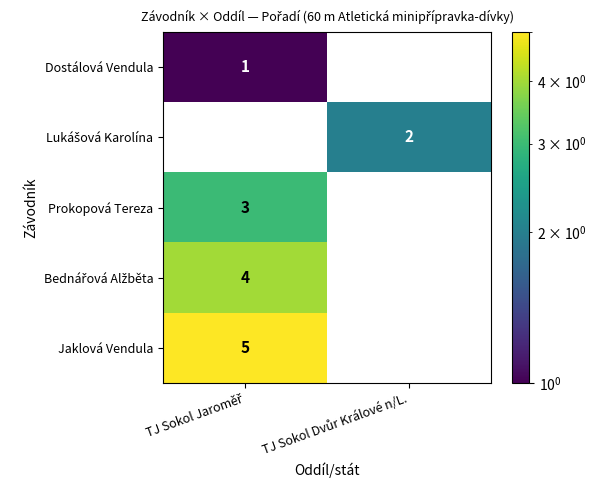

The value of Dostálová Vendula at TJ Sokol Jaroměř is 1.0. True or false?

True